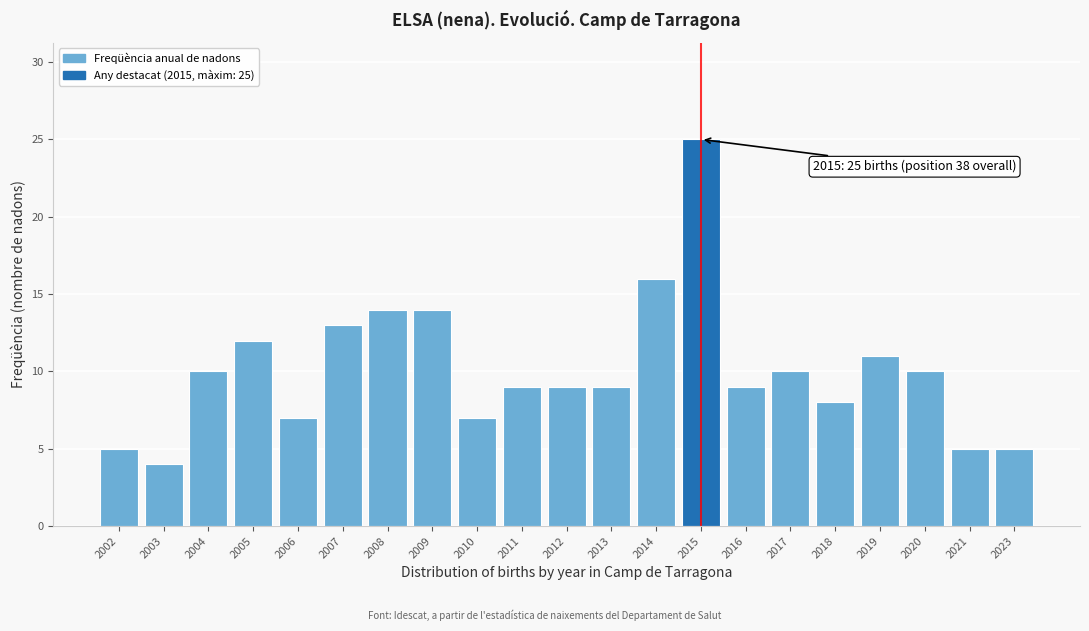

Reading left to right, what are all the values shown in this chart?

2002=5	2003=4	2004=10	2005=12	2006=7	2007=13	2008=14	2009=14	2010=7	2011=9	2012=9	2013=9	2014=16	2015=25	2016=9	2017=10	2018=8	2019=11	2020=10	2021=5	2023=5